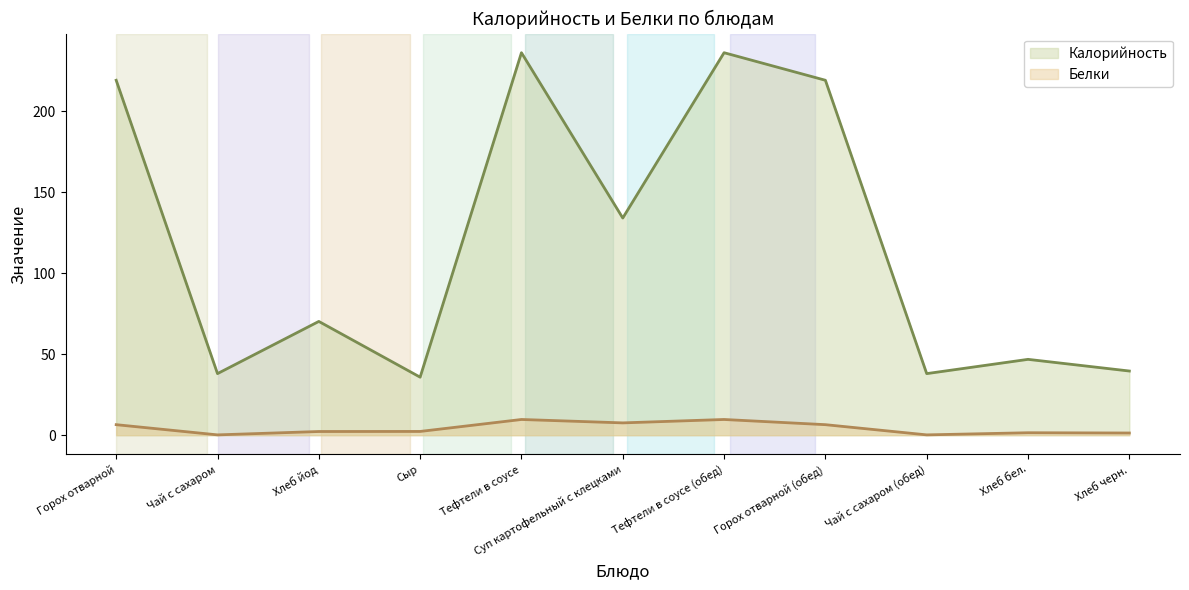

Does the chart have visible grid lines?

No